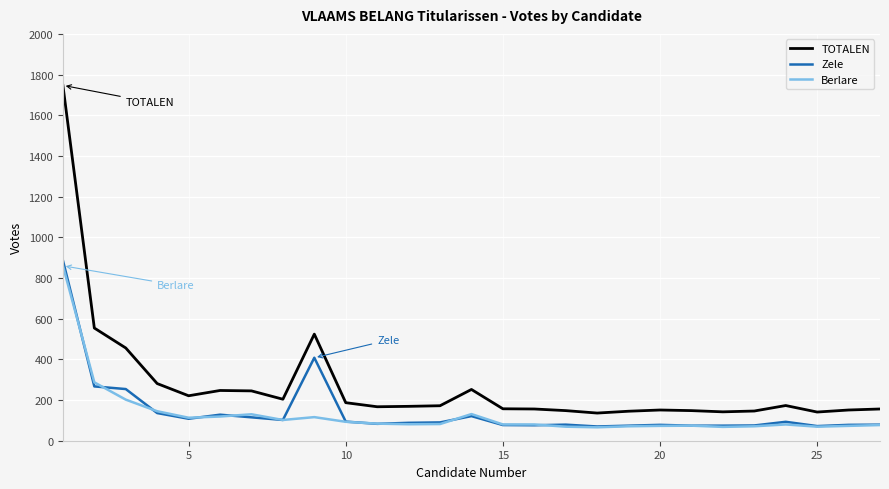

True or false: TOTALEN and Zele cross at least once.

False